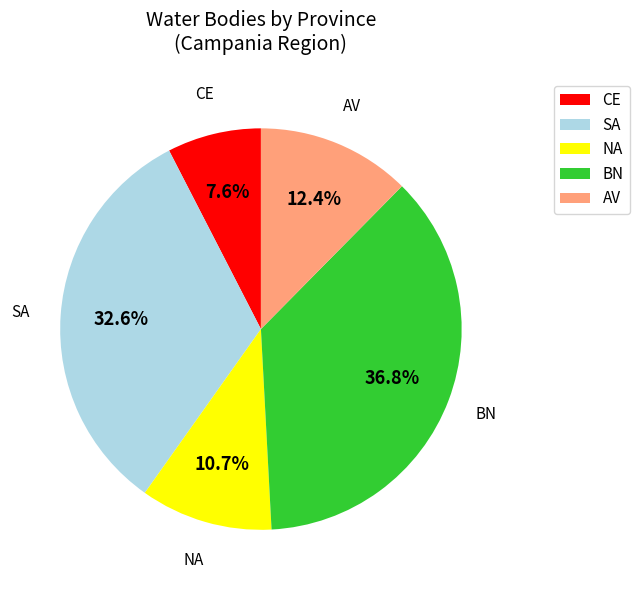

Does CE account for over 50% of the chart?

No